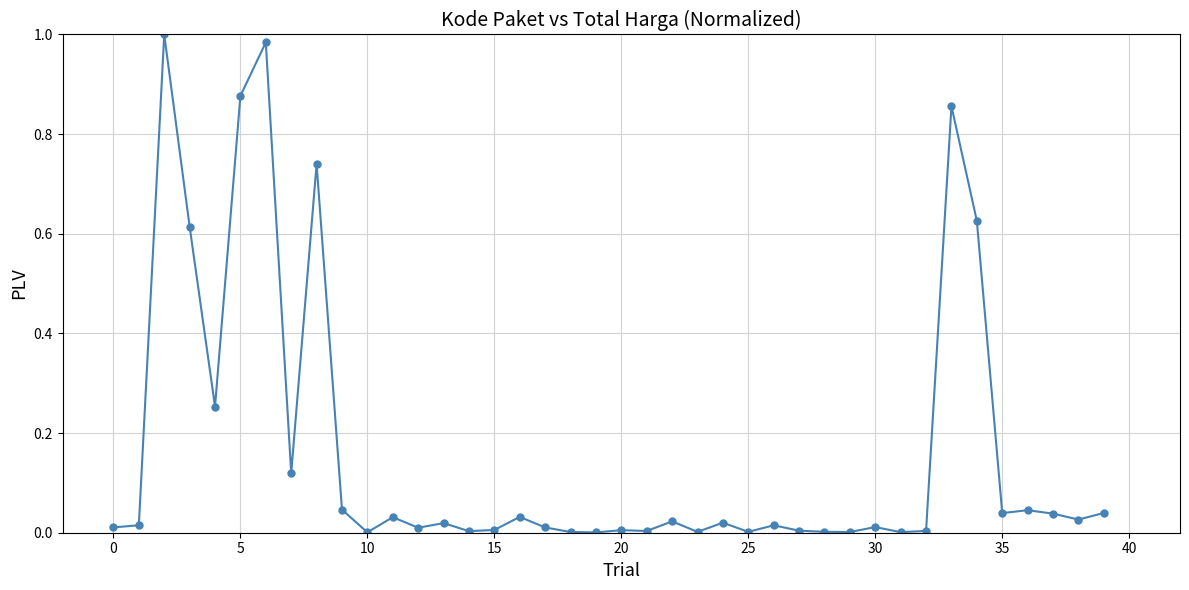

True or false: there are more than 2 points higher than both neighbors.

True